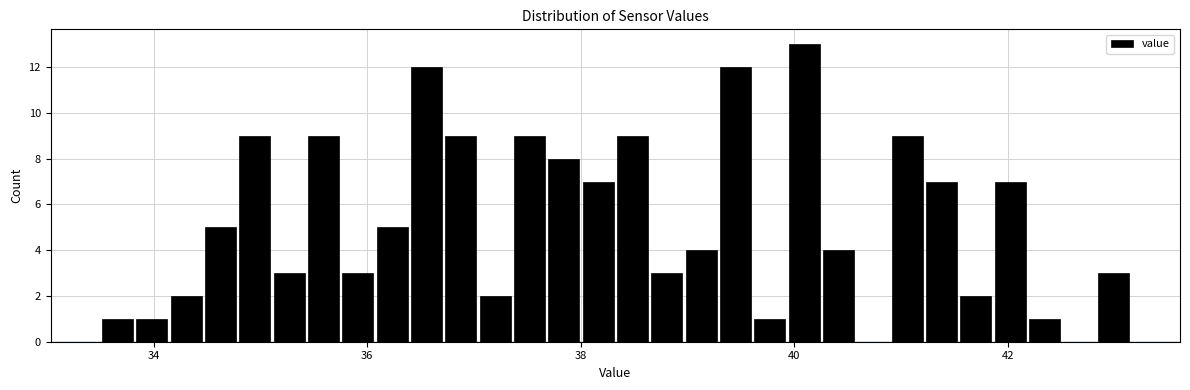

Around what value on the x-axis is the tallest bar? Give the approximate position of its centre, as read against the axis.

40.0